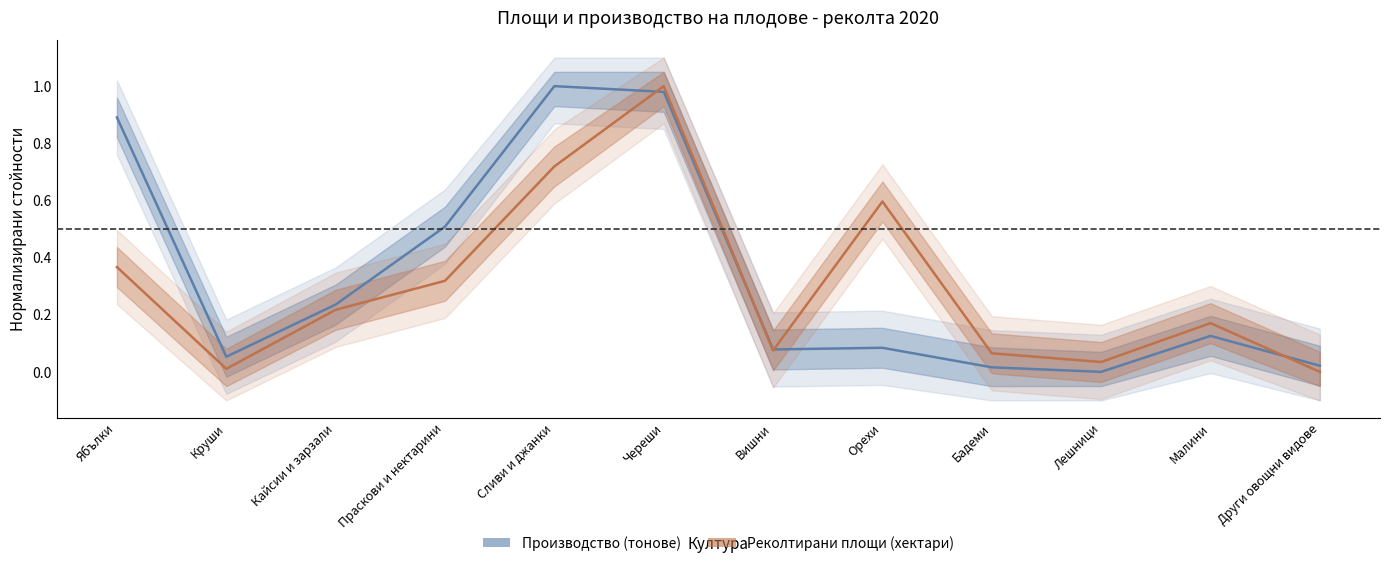

At Сливи и джанки, list the series in order from smallest to largest.

Реколтирани площи (хектари), Производство (тонове)